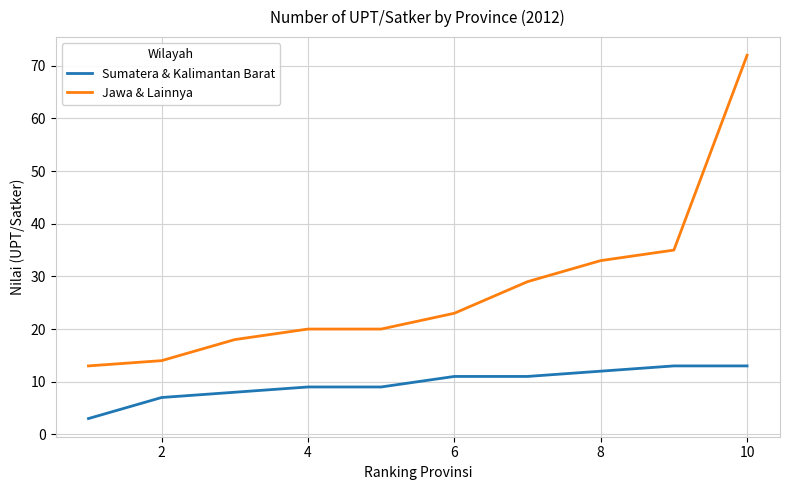

True or false: Jawa & Lainnya and Sumatera & Kalimantan Barat intersect in this chart.

False